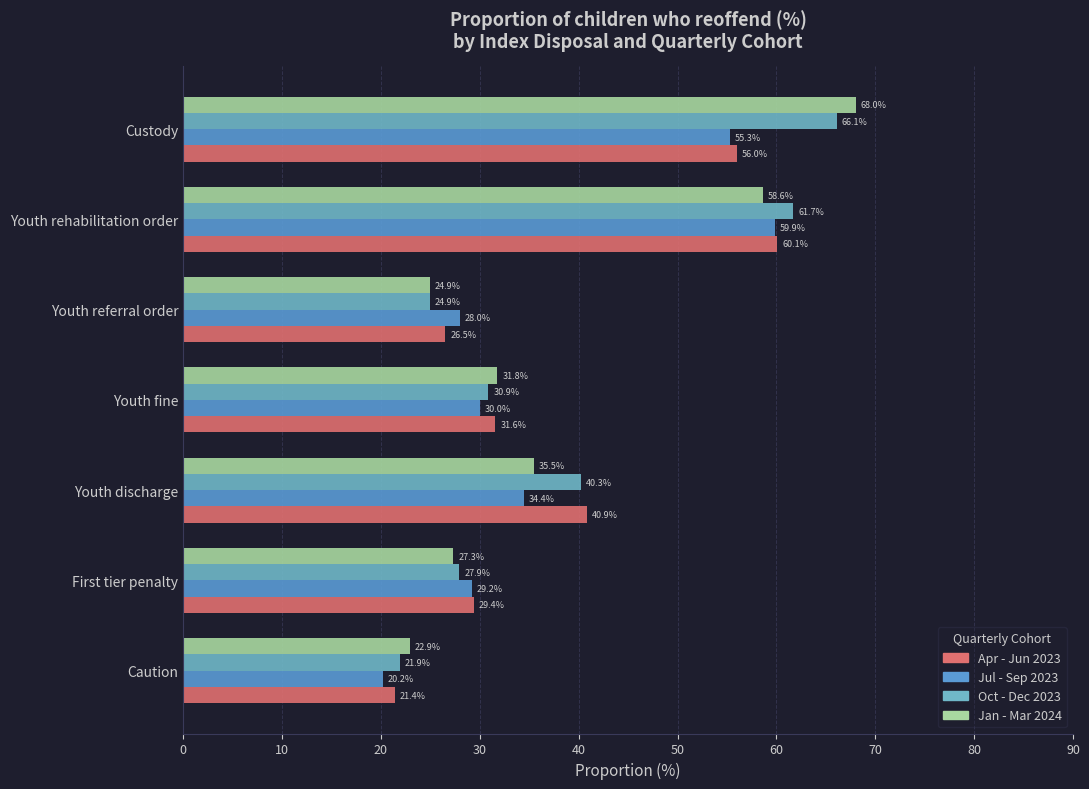

What is the sum of all Jul - Sep 2023 values?

257.0